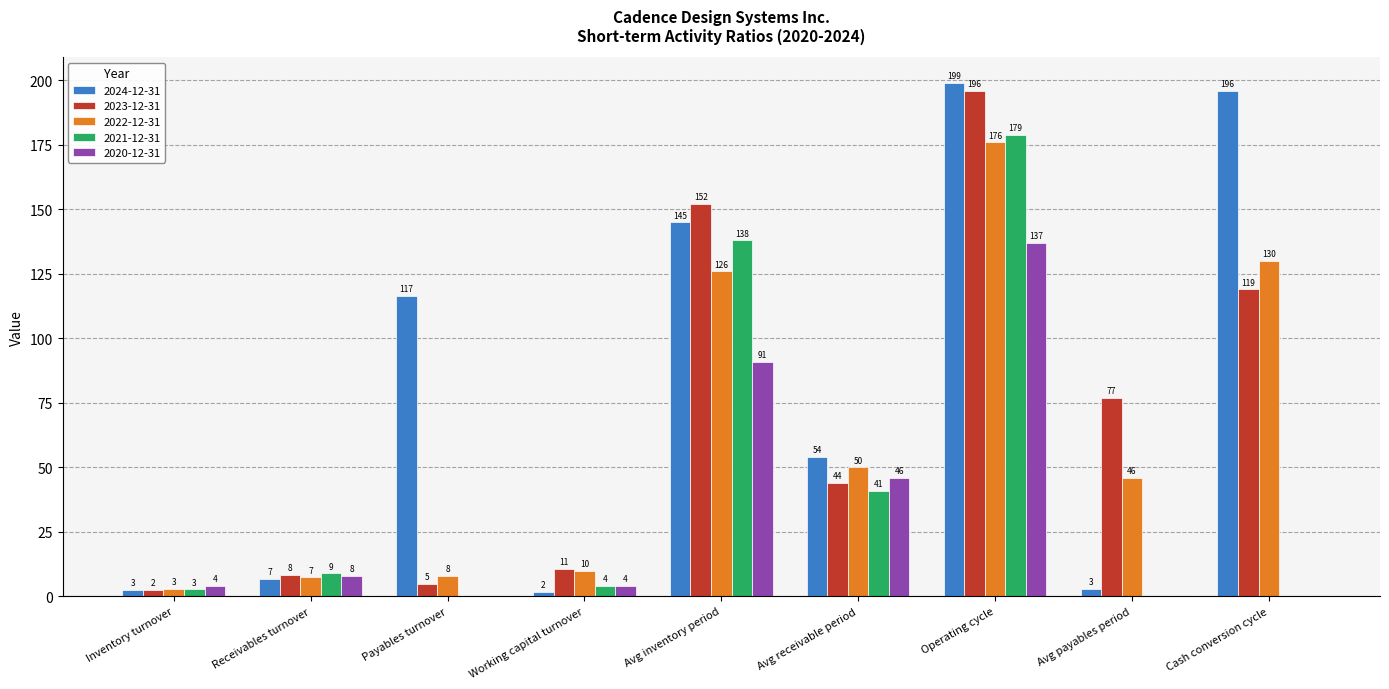

The 2022-12-31 series shows 7.3 at Receivables turnover. True or false?

True